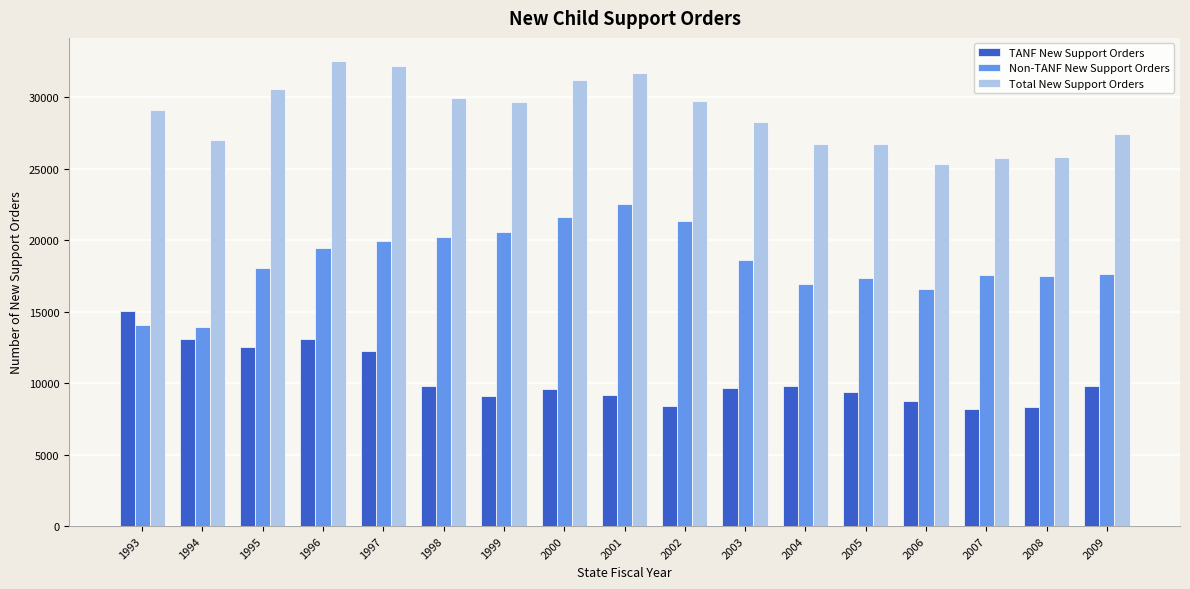

What is the maximum value shown in the chart?

32513